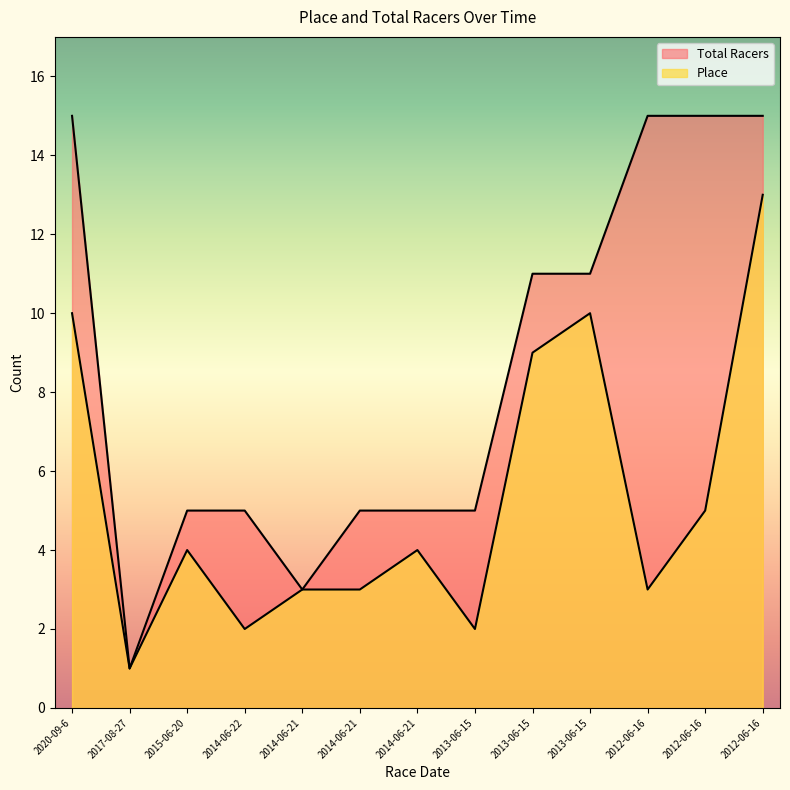

At which category does Place reach its first local peak?

2015-06-20